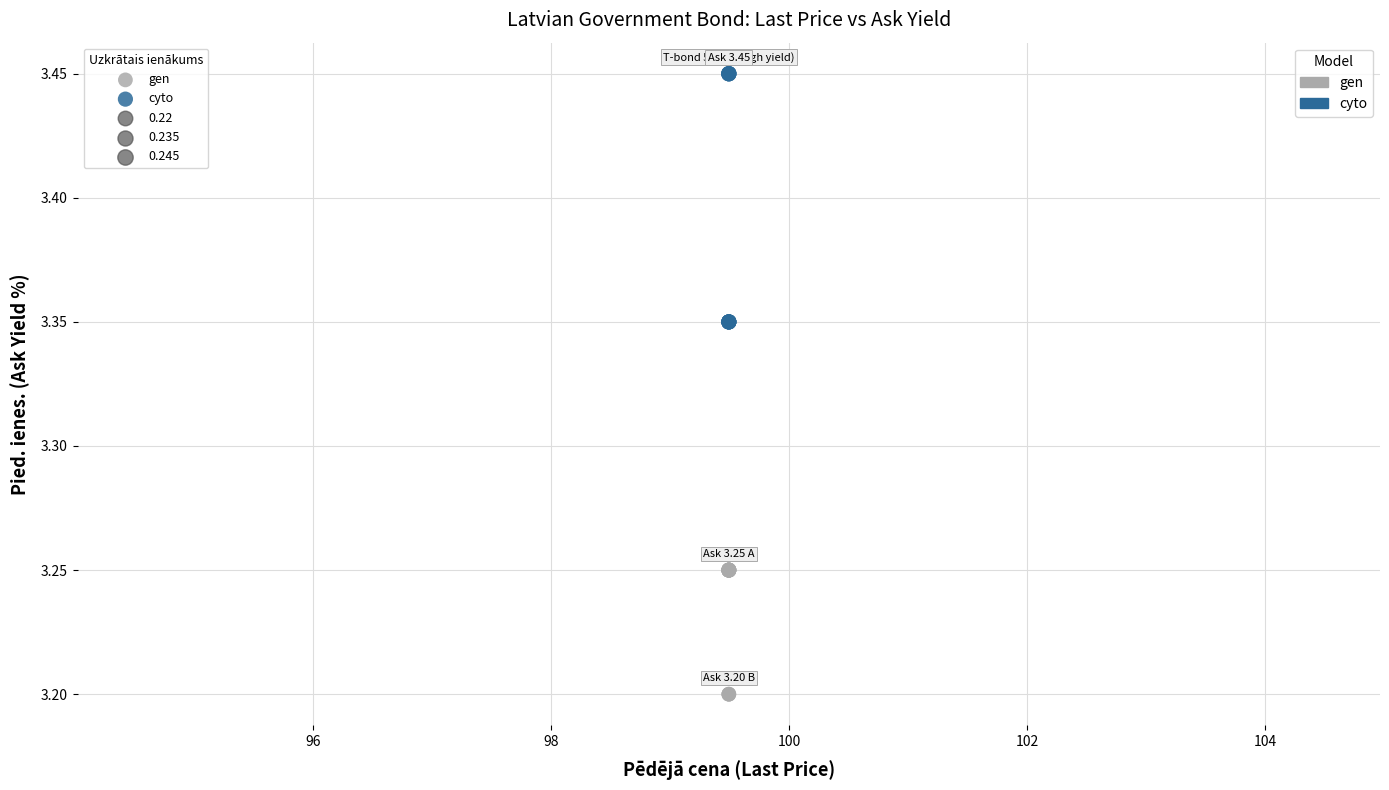

Which series reaches the maximum Y coordinate?

cyto